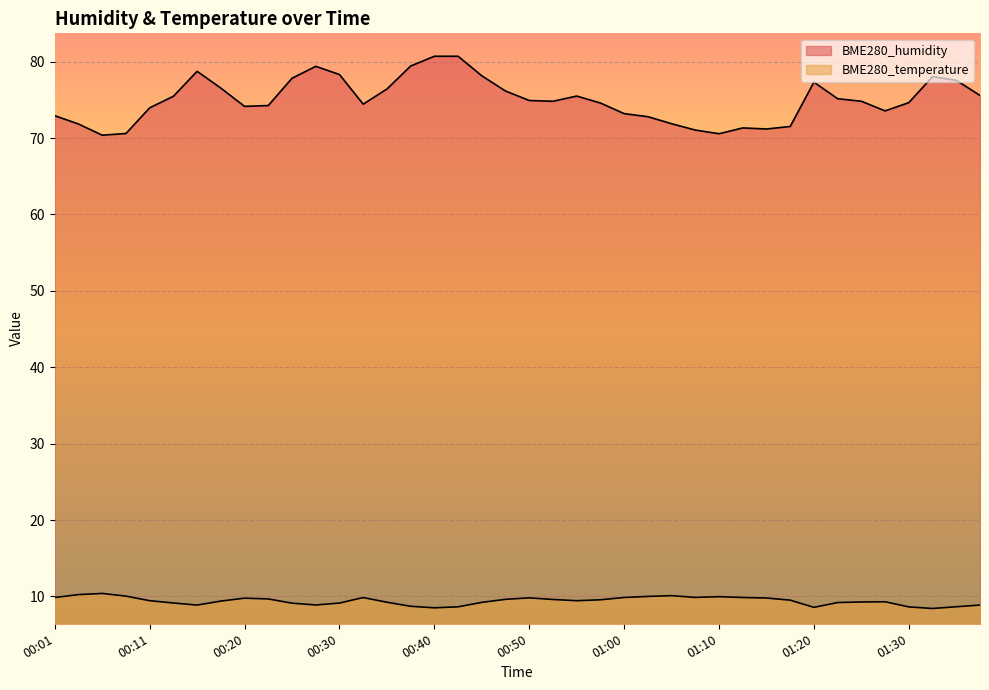

At how many categories does at least one series exceed 27?

40